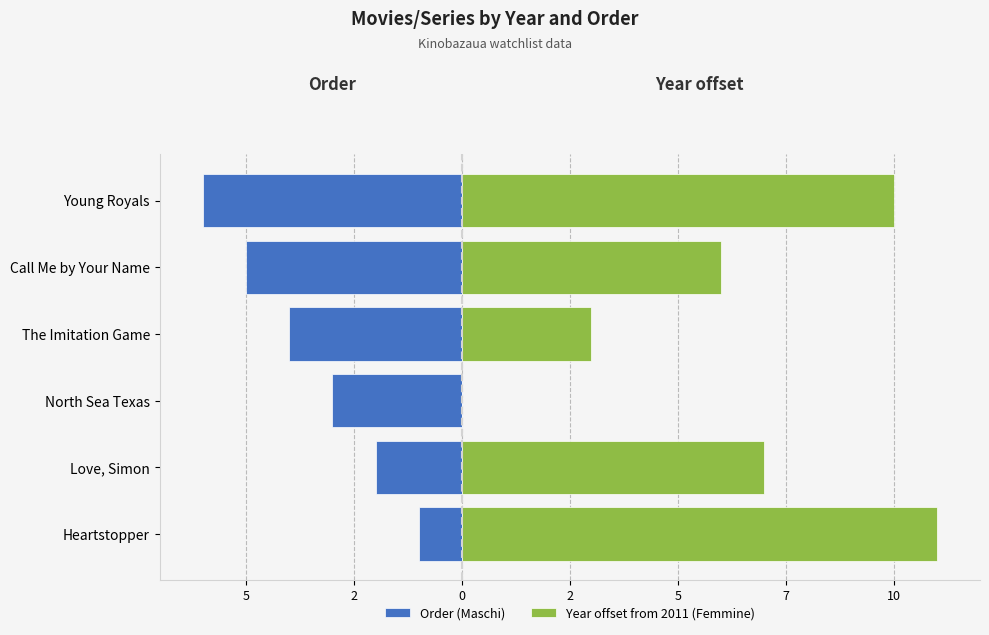

What is the difference between the maximum and minimum values in the Order (Maschi) series?

5